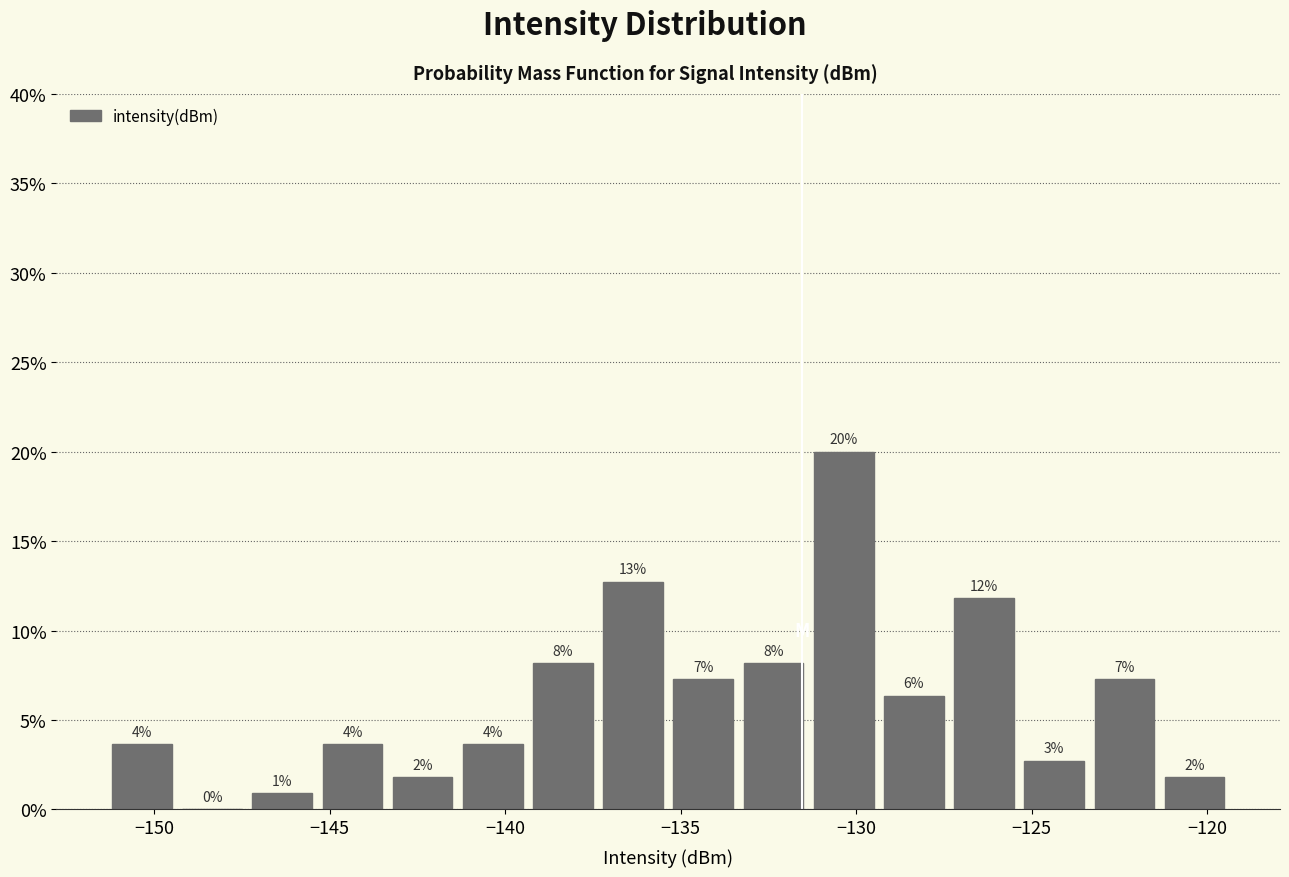

Read against the x-axis, roughly where is the centre of the tallest bar?

-130.5